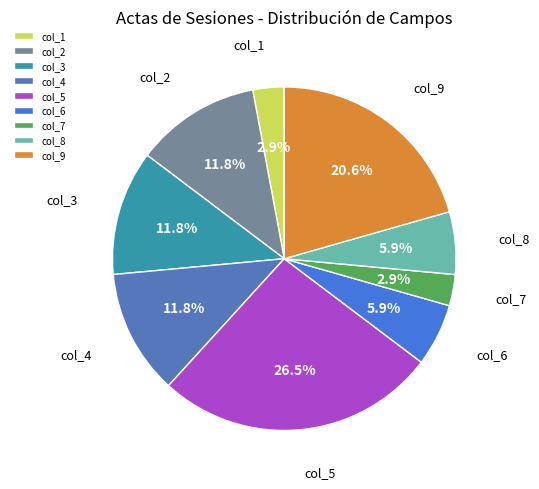

What percentage is the col_9 slice, to the nearest percent?

21%